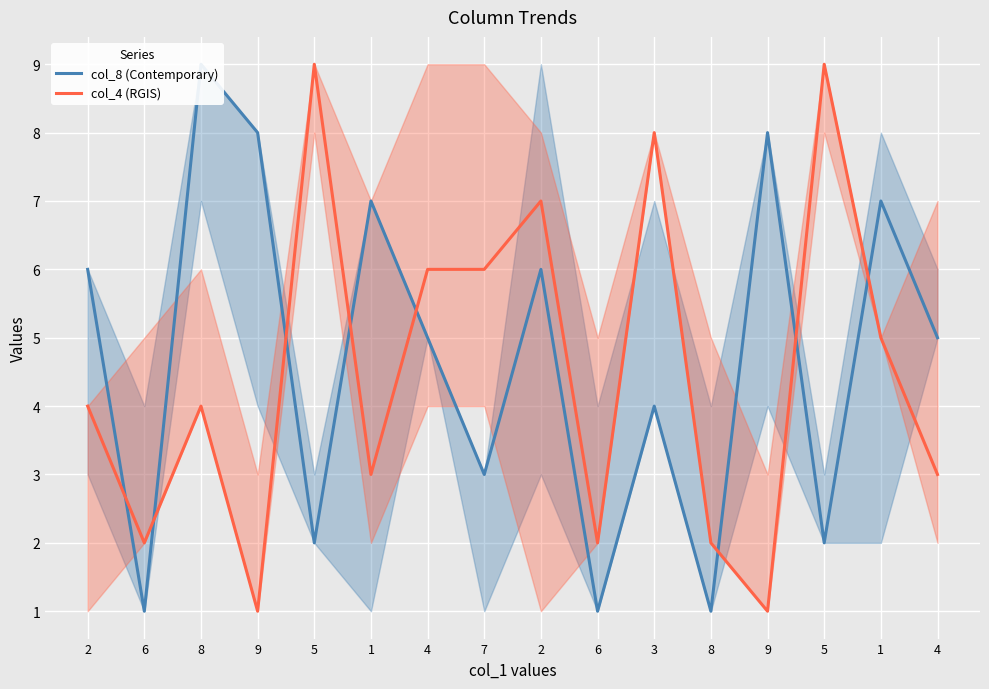

Where does the col_4 (RGIS) series first go above 4?

5